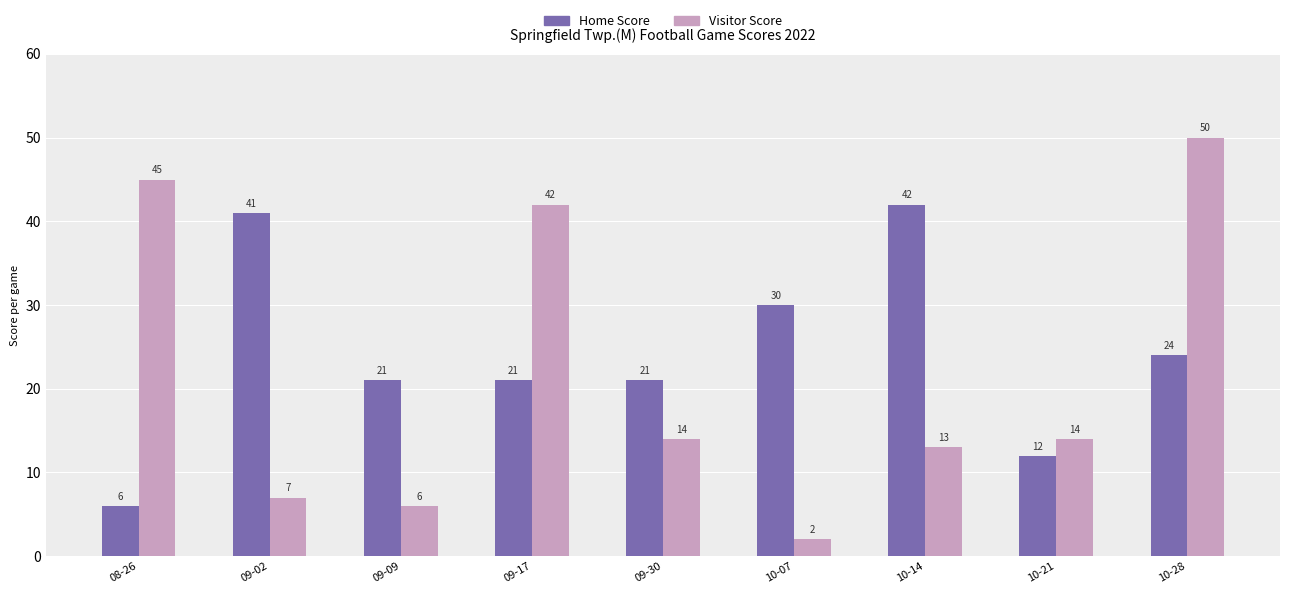

At which label does Visitor Score first exceed 14?

08-26